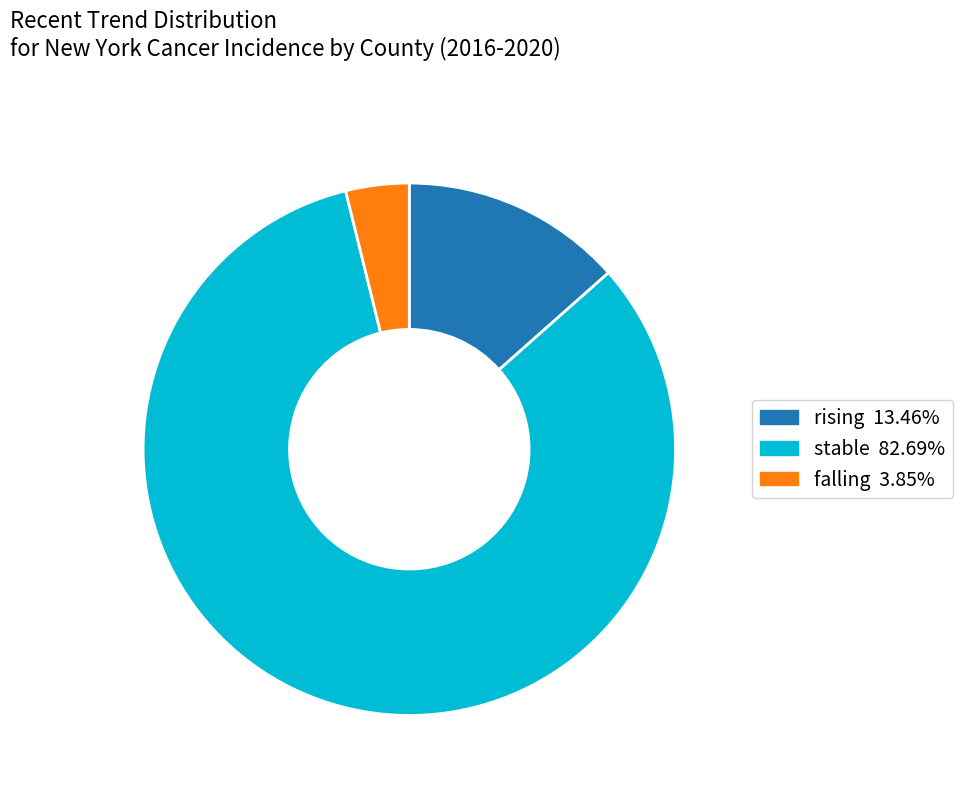

Rank the categories by value from lowest to highest.

falling, rising, stable